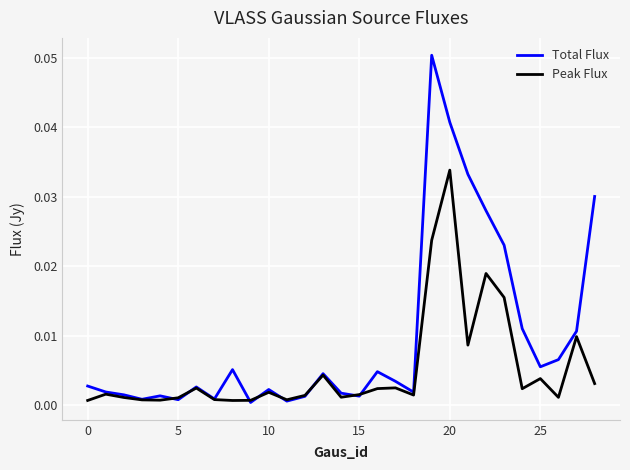

Count the number of categories in the chart.

29